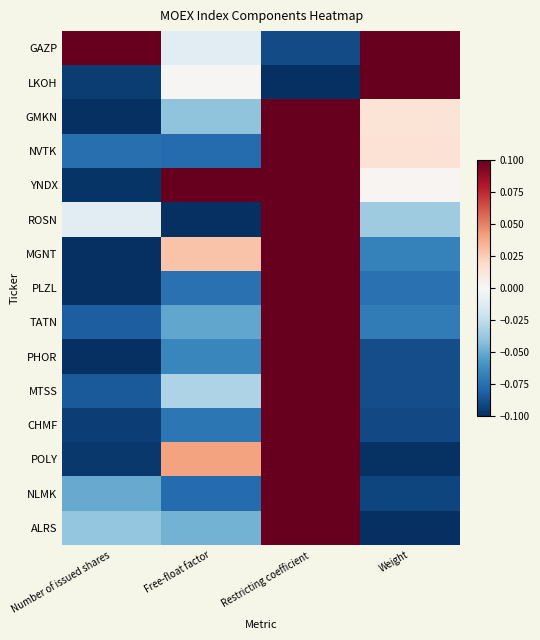

What is the difference between the highest and lowest values at Weight?

0.2